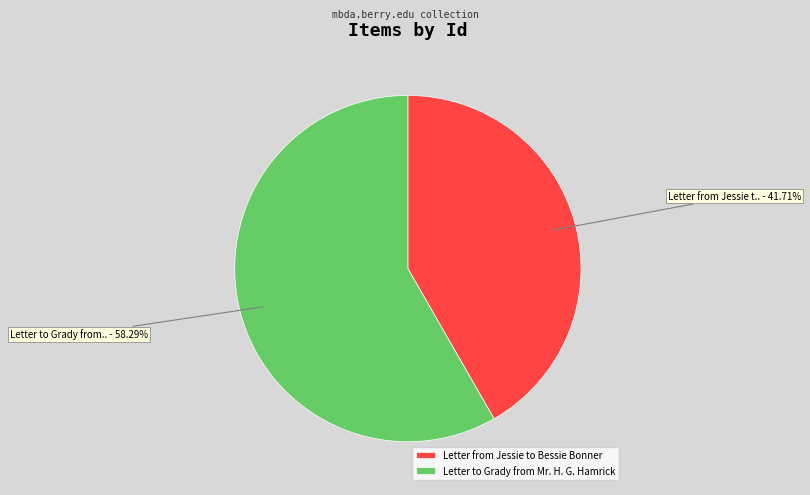

Approximately how many times larger is the value at Letter from Jessie to Bessie Bonner compared to Letter to Grady from Mr. H. G. Hamrick?

0.7